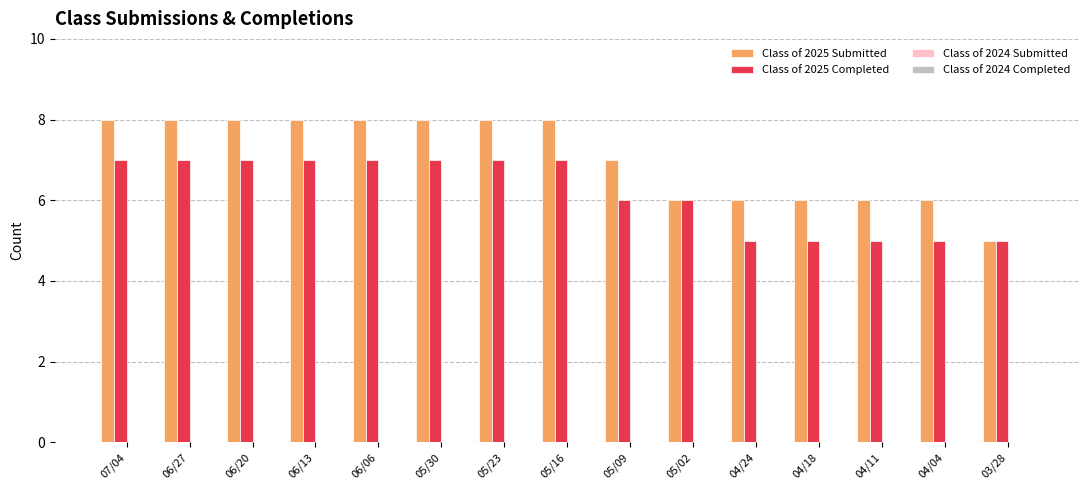

Reading left to right, transcribe all the data shown in this chart.

Class of 2025 Submitted: 07/04=8	06/27=8	06/20=8	06/13=8	06/06=8	05/30=8	05/23=8	05/16=8	05/09=7	05/02=6	04/24=6	04/18=6	04/11=6	04/04=6	03/28=5
Class of 2025 Completed: 07/04=7	06/27=7	06/20=7	06/13=7	06/06=7	05/30=7	05/23=7	05/16=7	05/09=6	05/02=6	04/24=5	04/18=5	04/11=5	04/04=5	03/28=5